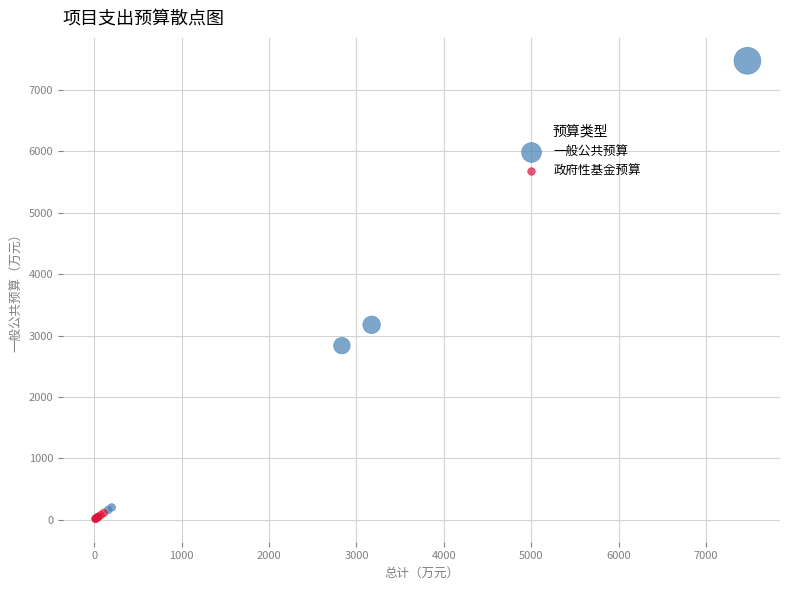

What are all the series names shown in the legend?

一般公共预算, 政府性基金预算